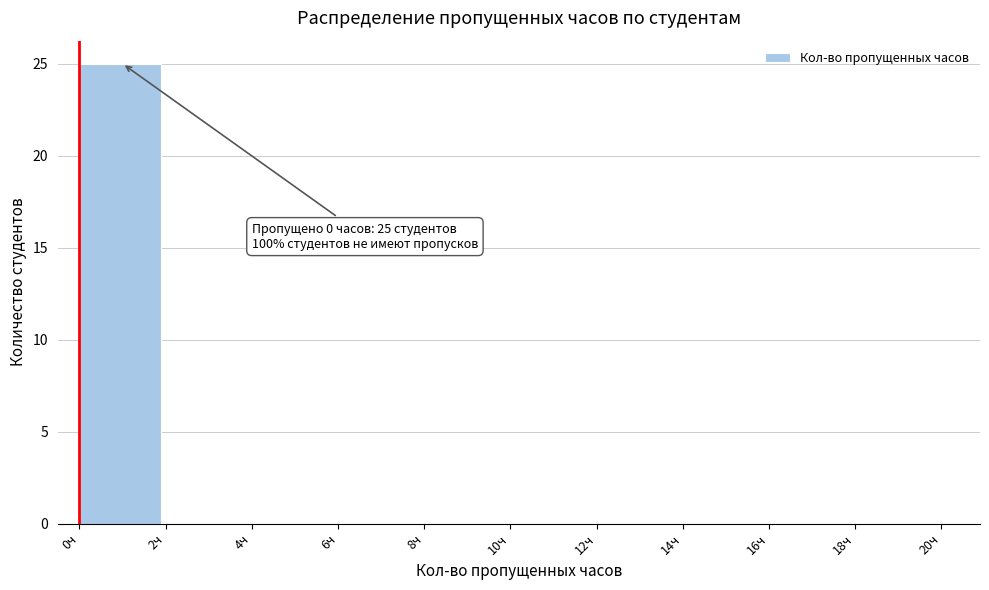

Which range on the x-axis has the tallest bar?

0 to 2